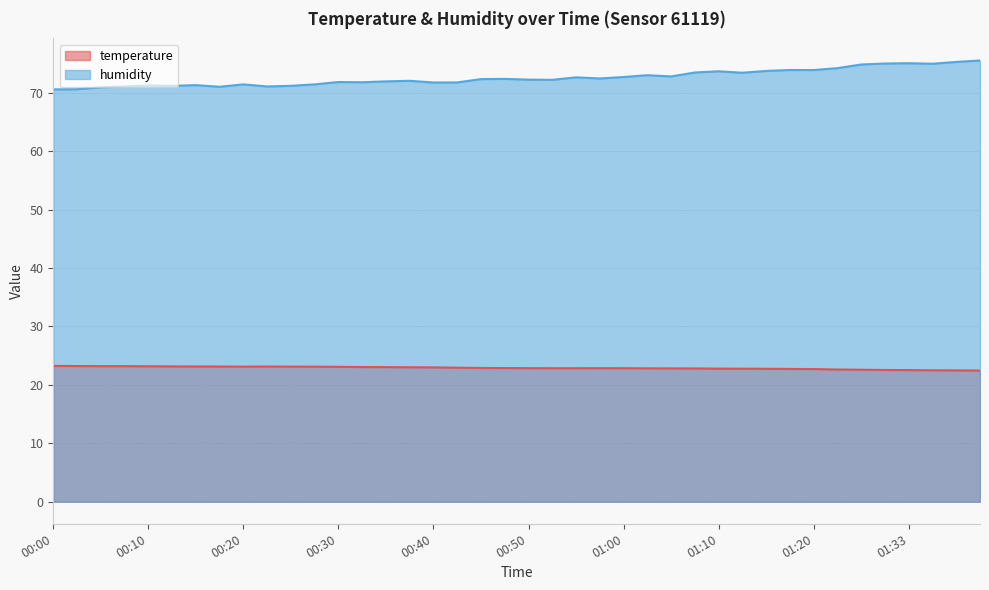

Which series has the widest spread of values?

humidity